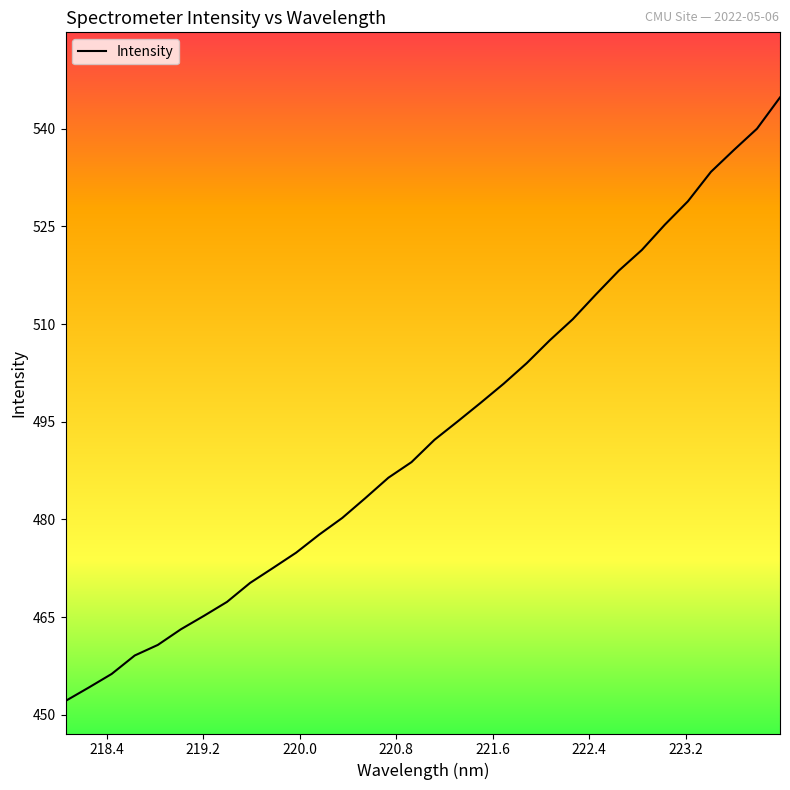

What is the difference between the maximum and minimum values?

92.7